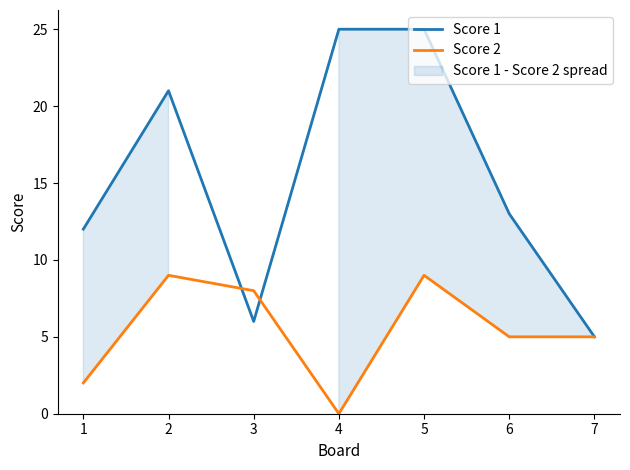

Count the number of data series in this chart.

2